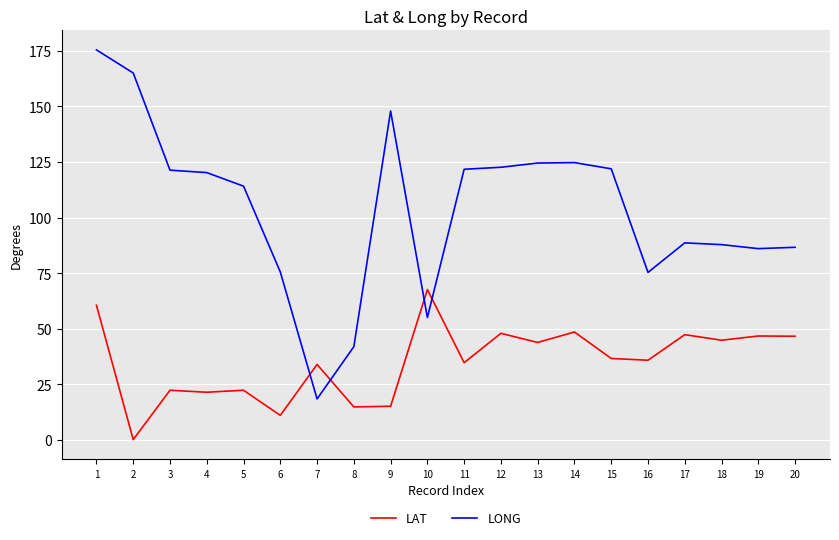

What is the spread (max minus min) of values at 18?

43.0